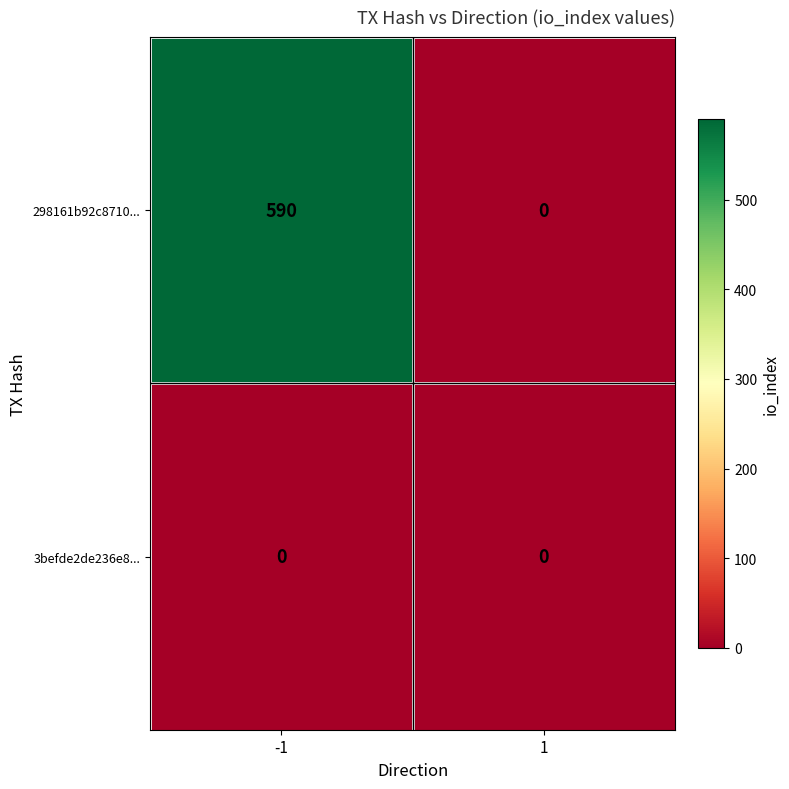

What is the sum of the 298161b92c8710... values at -1 and 1?

590